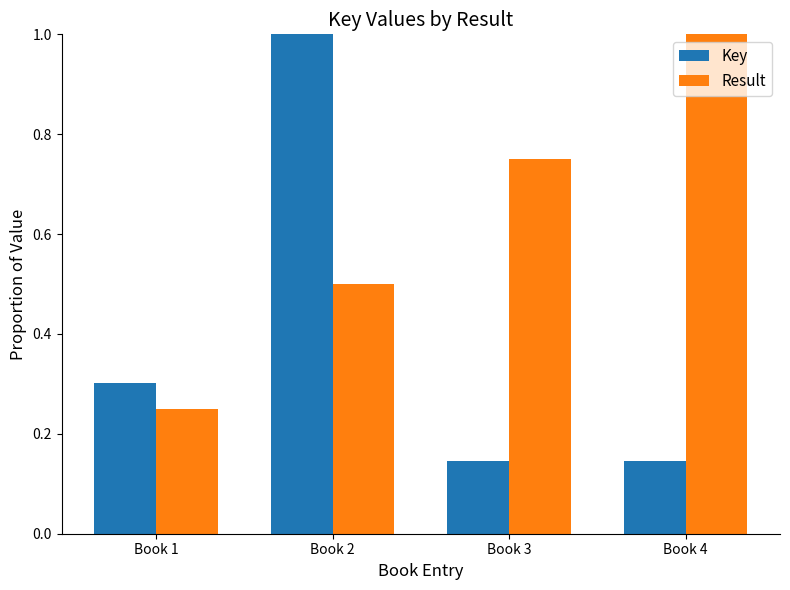

At which label is Result closest to 0?

Book 1